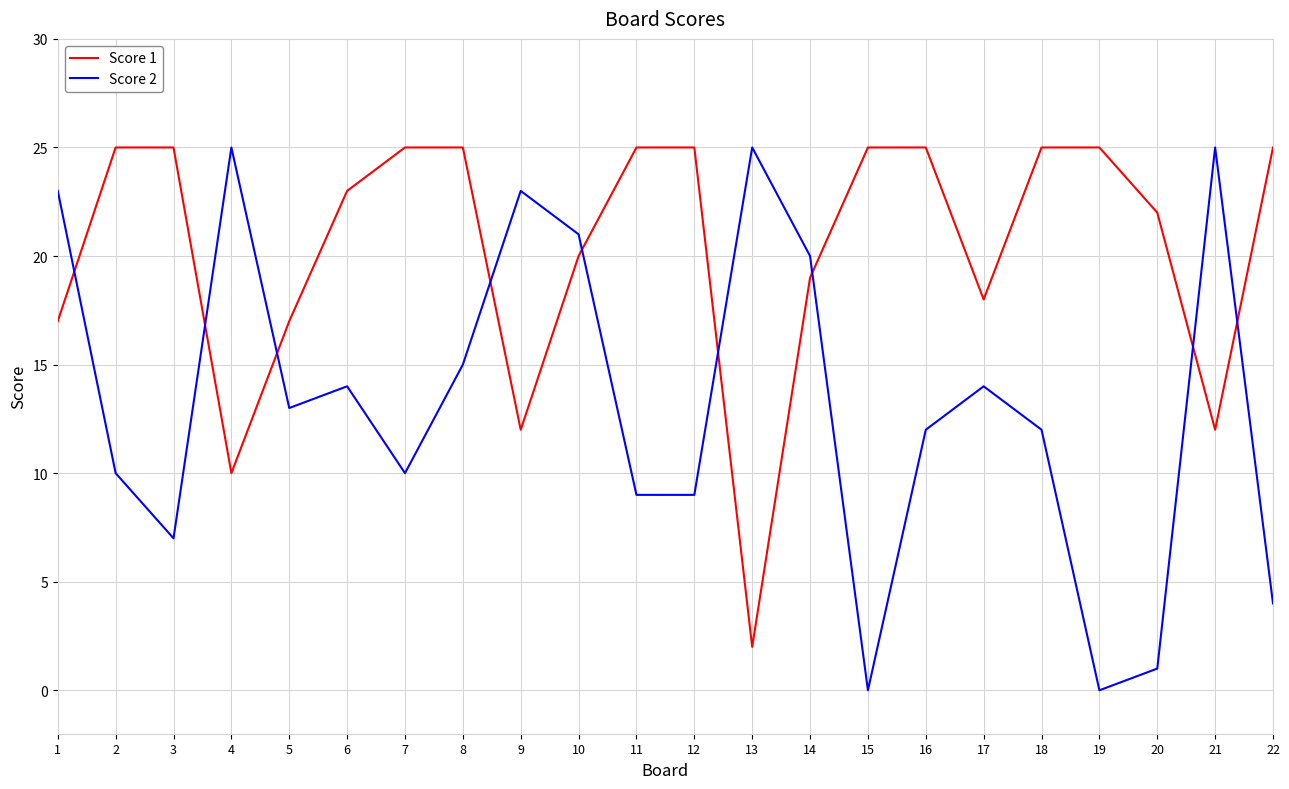

What is the sum of the Score 2 values at 12 and 15?

9